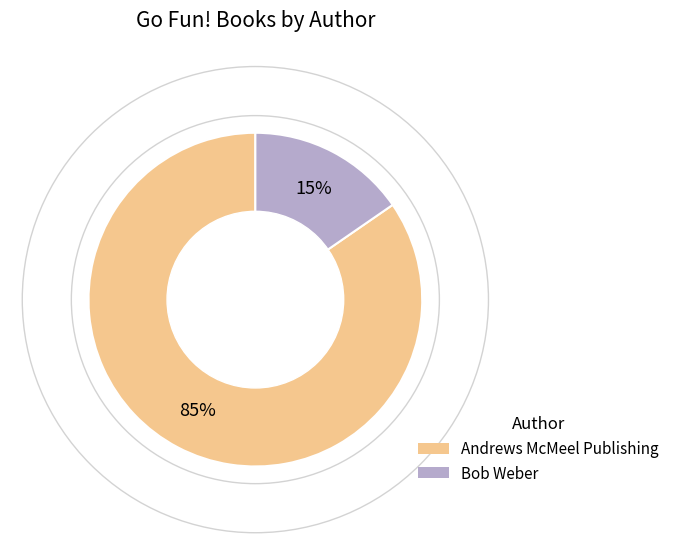

To the nearest percent, what is the average slice percentage?

50%